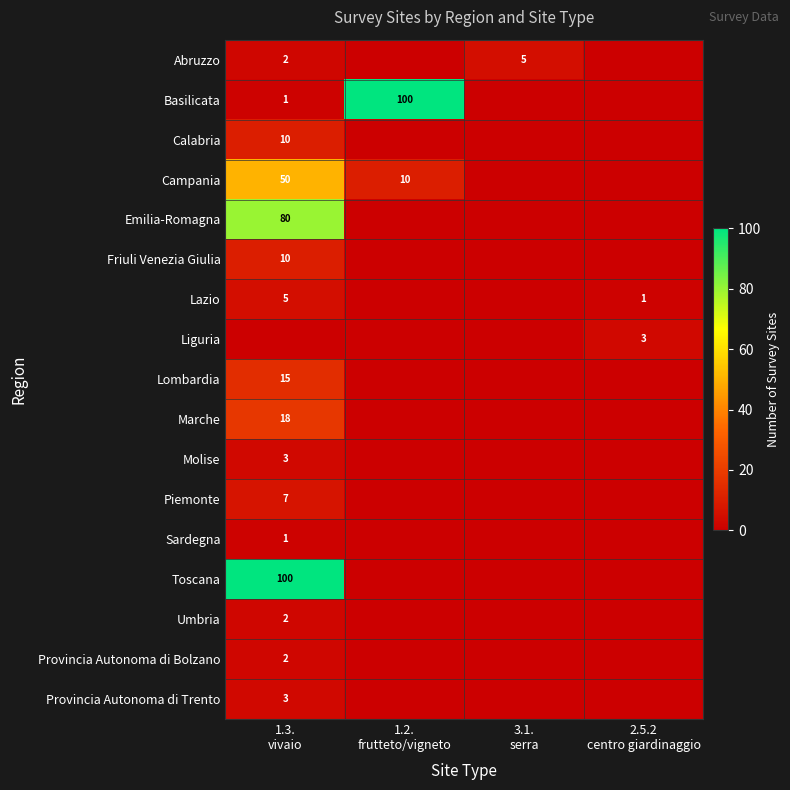

Rank the series by their maximum value, from lowest to highest.

Sardegna, Umbria, Provincia Autonoma di Bolzano, Liguria, Molise, Provincia Autonoma di Trento, Abruzzo, Lazio, Piemonte, Calabria, Friuli Venezia Giulia, Lombardia, Marche, Campania, Emilia-Romagna, Basilicata, Toscana